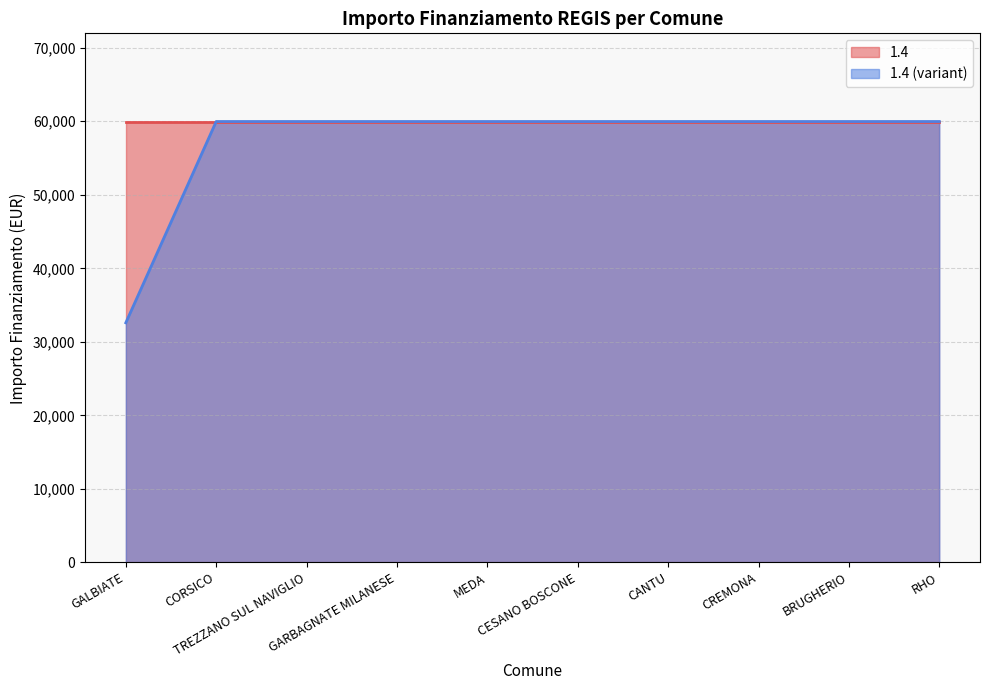

Rank the categories by value from lowest to highest.

GALBIATE, CORSICO, TREZZANO SUL NAVIGLIO, GARBAGNATE MILANESE, MEDA, CESANO BOSCONE, CANTU, CREMONA, BRUGHERIO, RHO